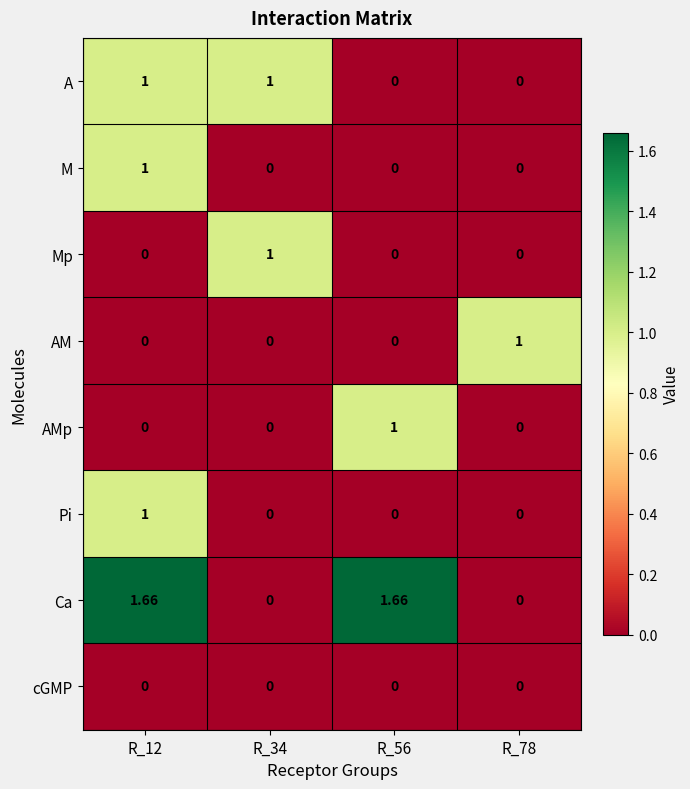

Is the value of M at R_34 greater than the value of AMp at R_56?

No